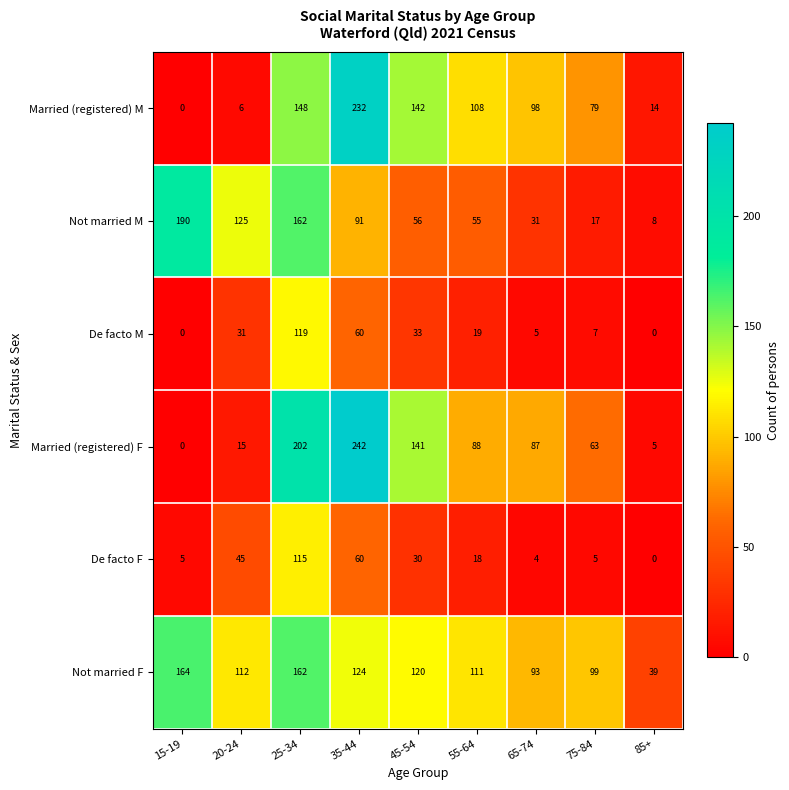

Which category has the highest value across all series?

35-44